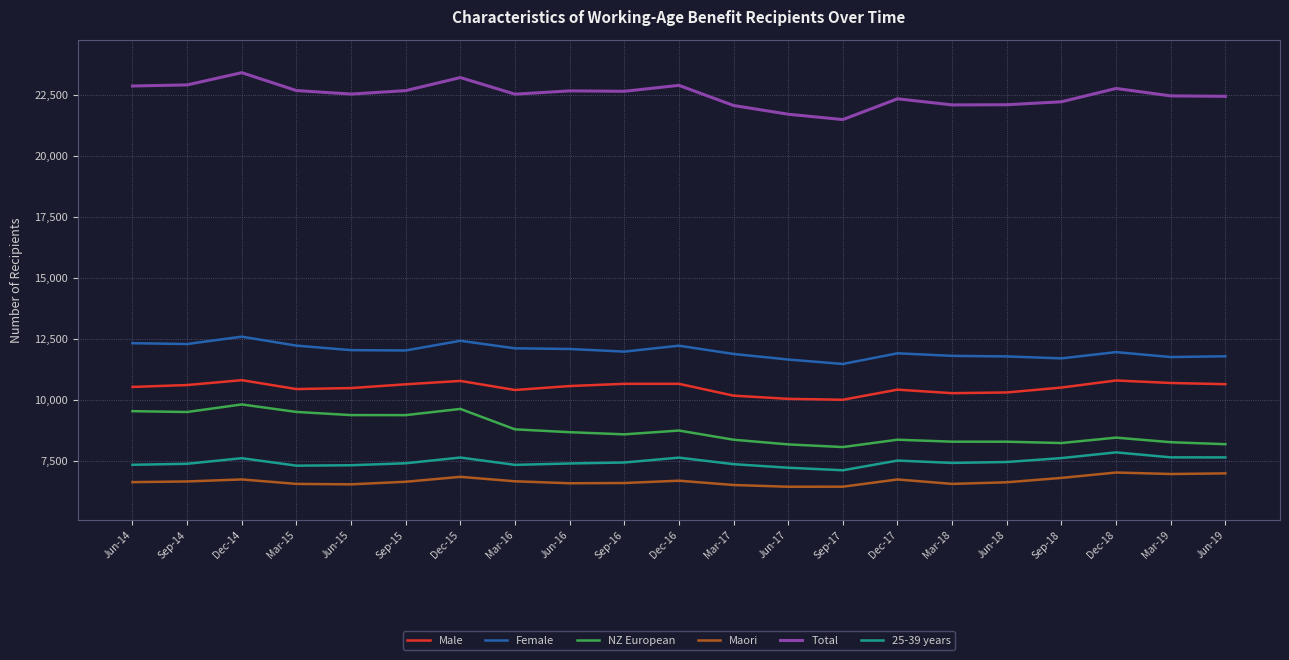

At which label does Female reach its minimum?

Sep-17